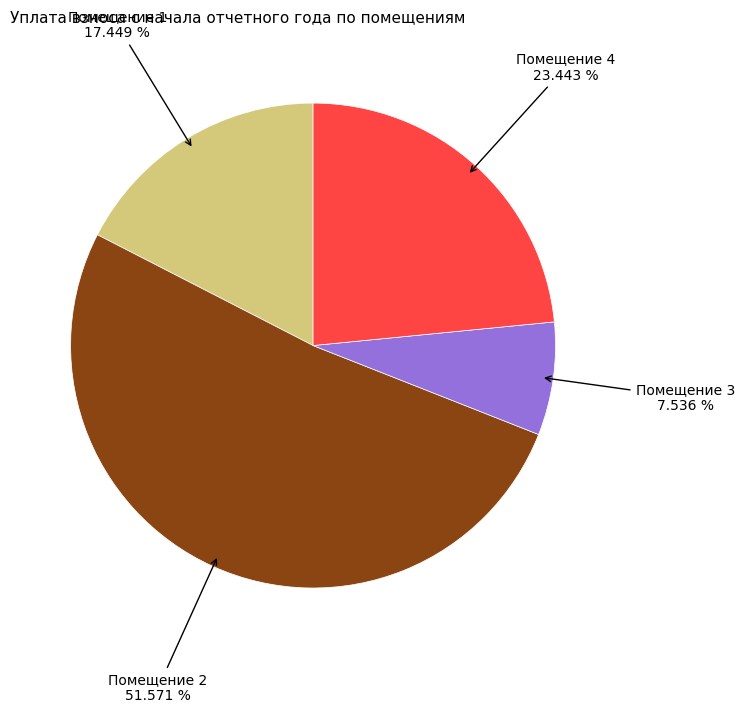

Is there any slice that represents more than half of the pie?

Yes